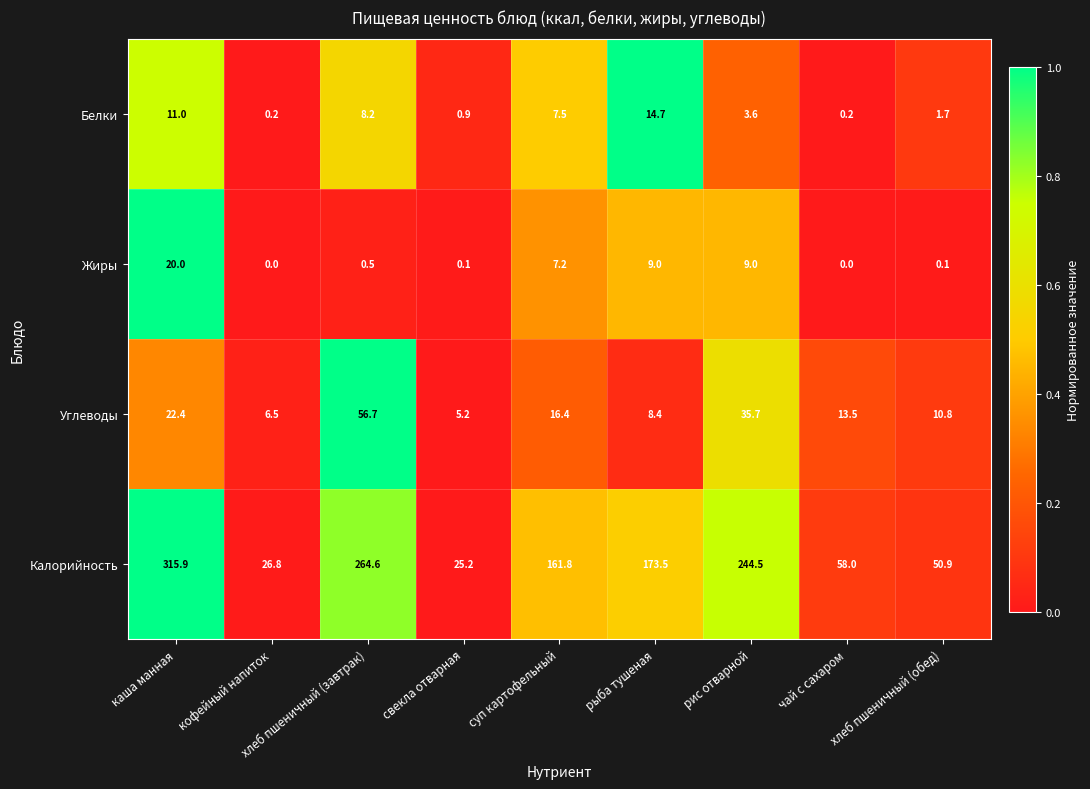

At which category is the sum across all series the highest?

каша манная